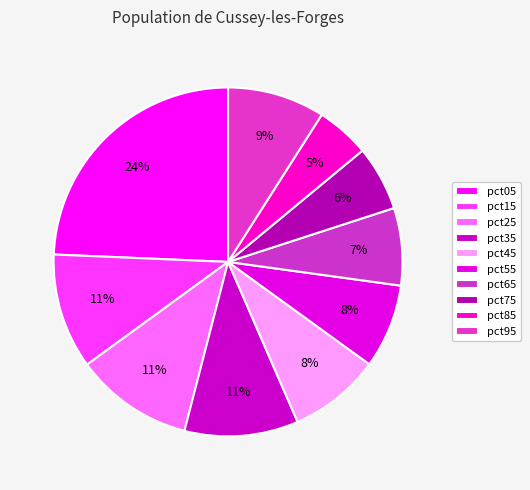

Combined, what portion of the pie is pct85 and pct25?

15.9%